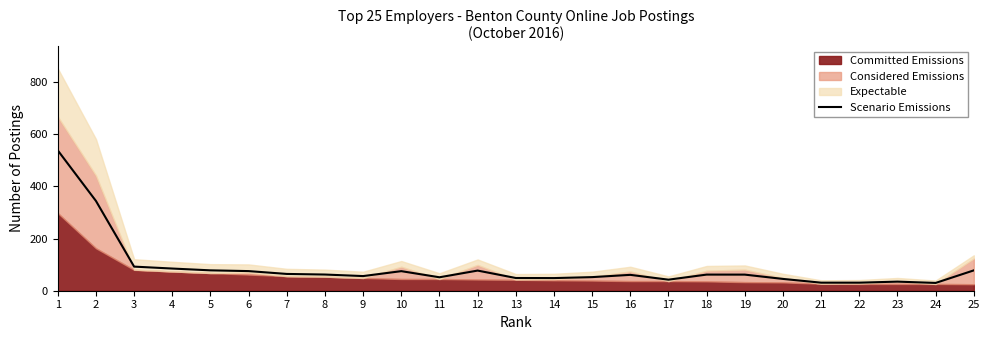

True or false: the data shows 42.4 at 17.

True